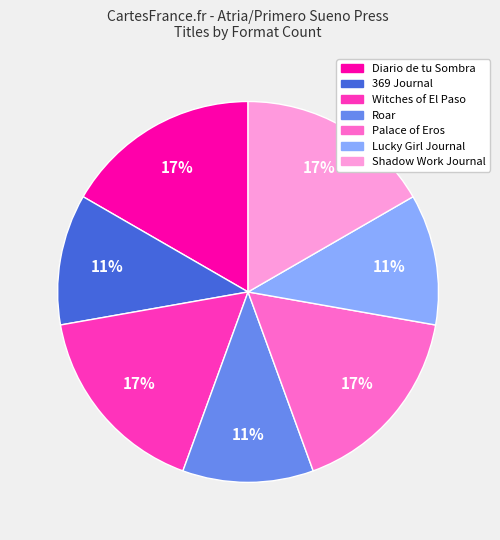

How many slices are in this pie chart?

7